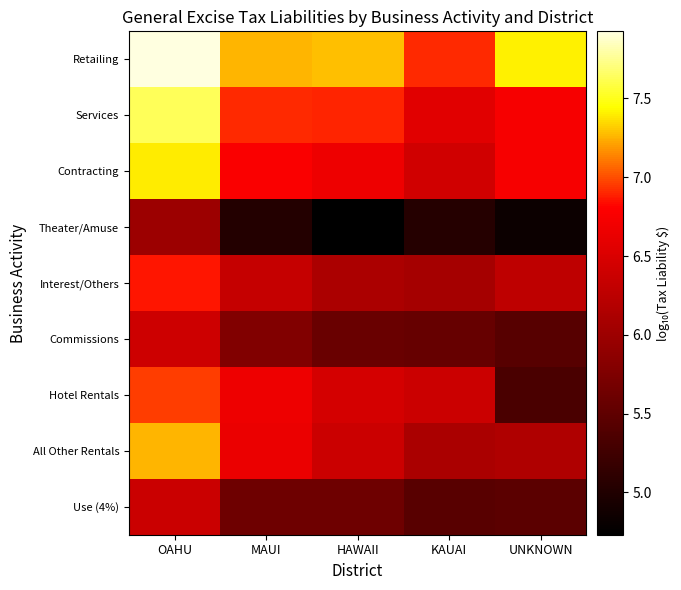

Reading left to right, extract all data points from this chart.

Retailing: OAHU=7.9	MAUI=7.3	HAWAII=7.3	KAUAI=6.9	UNKNOWN=7.4
Services: OAHU=7.6	MAUI=6.9	HAWAII=6.9	KAUAI=6.6	UNKNOWN=6.7
Contracting: OAHU=7.4	MAUI=6.8	HAWAII=6.7	KAUAI=6.4	UNKNOWN=6.7
Theater/Amuse: OAHU=6.0	MAUI=5.0	HAWAII=4.7	KAUAI=5.0	UNKNOWN=4.8
Interest/Others: OAHU=6.9	MAUI=6.3	HAWAII=6.1	KAUAI=6.1	UNKNOWN=6.3
Commissions: OAHU=6.4	MAUI=5.8	HAWAII=5.6	KAUAI=5.6	UNKNOWN=5.4
Hotel Rentals: OAHU=7.0	MAUI=6.7	HAWAII=6.5	KAUAI=6.4	UNKNOWN=5.3
All Other Rentals: OAHU=7.3	MAUI=6.6	HAWAII=6.4	KAUAI=6.1	UNKNOWN=6.1
Use (4%): OAHU=6.4	MAUI=5.6	HAWAII=5.6	KAUAI=5.4	UNKNOWN=5.5